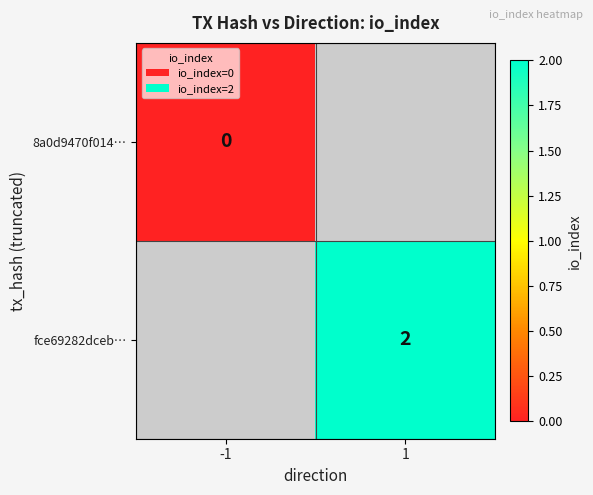

The value of fce69282dceb… at 1 is 2. True or false?

True